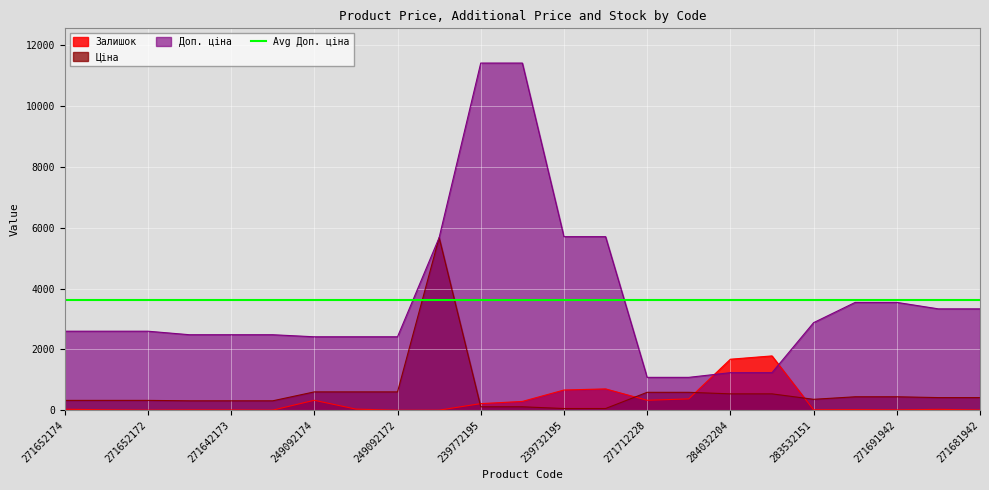

At how many categories does at least one series exceed 6799?

2